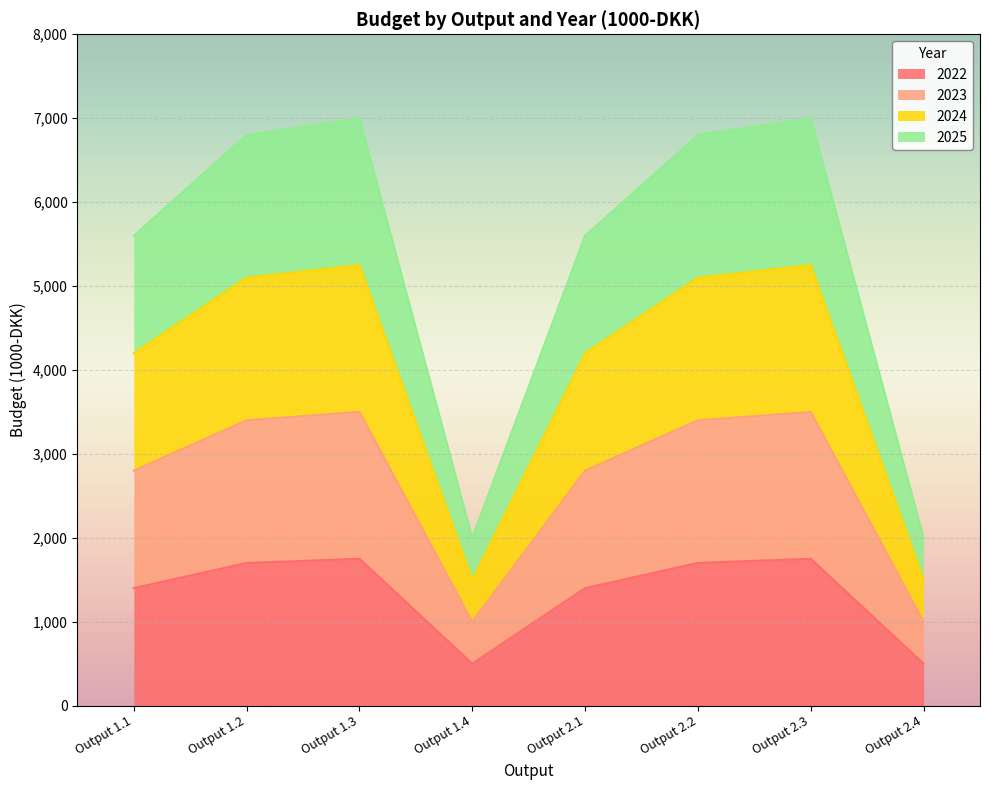

True or false: 2025 and 2023 intersect in this chart.

False